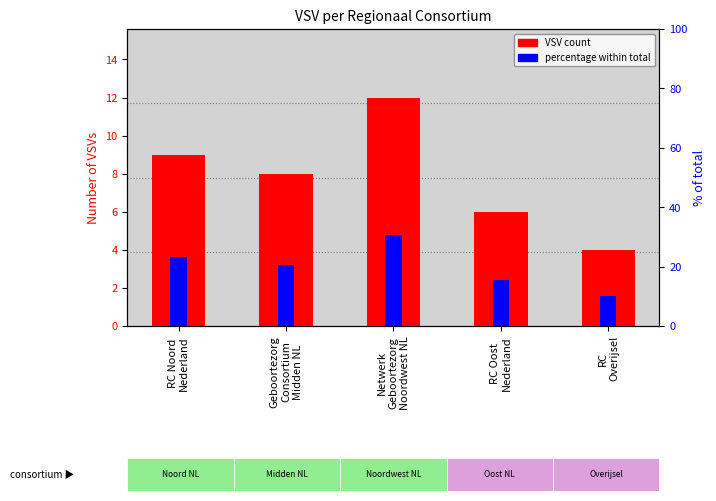

How many categories are shown in the chart?

5